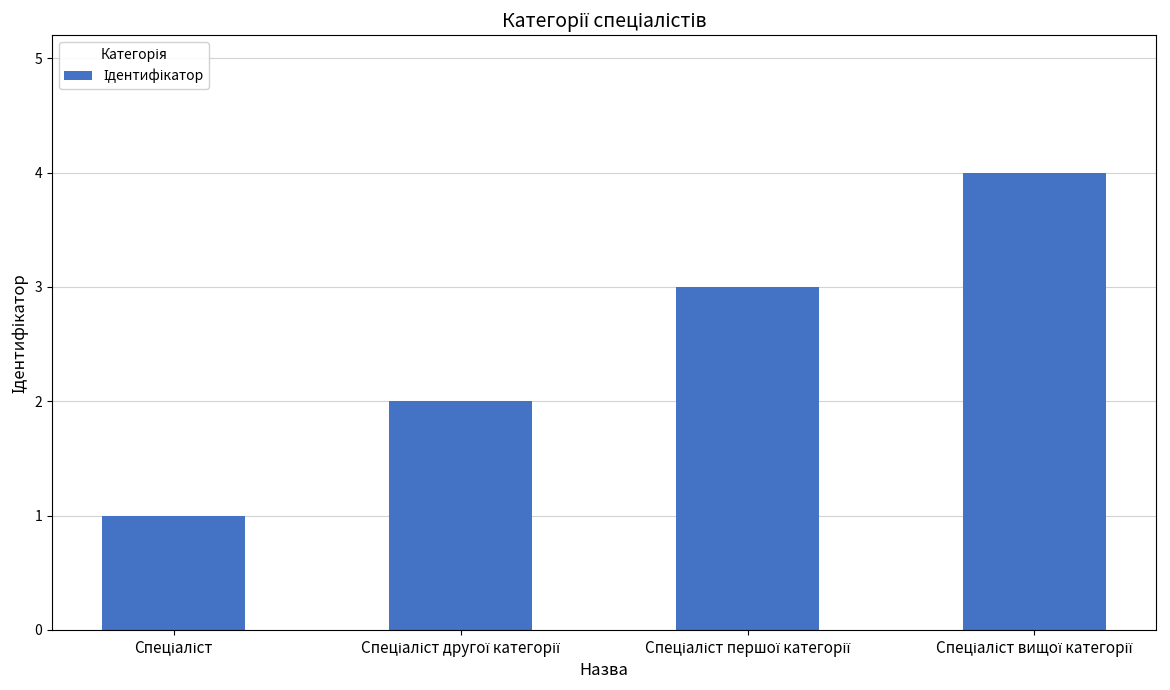

Does the chart contain any negative values?

No